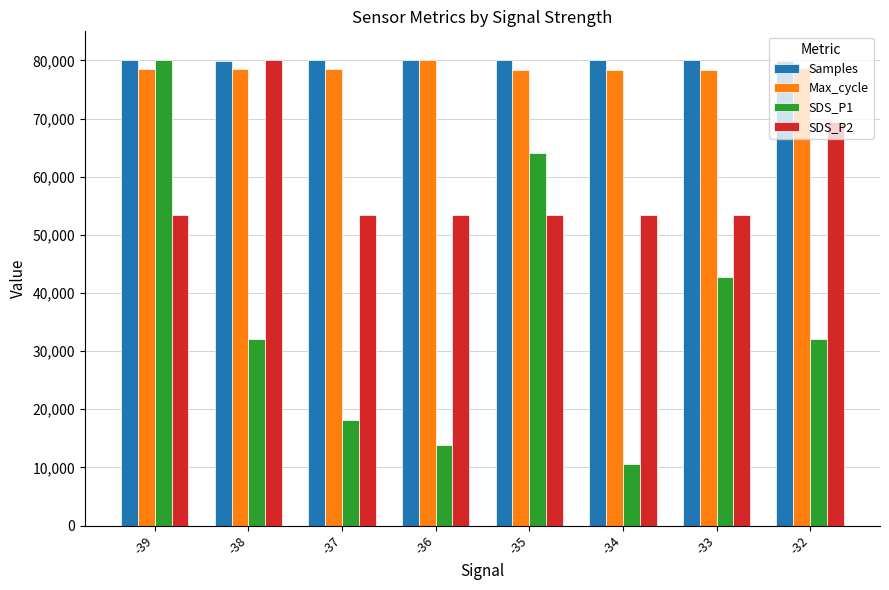

What value does the Max_cycle series have at -34?

78412.0